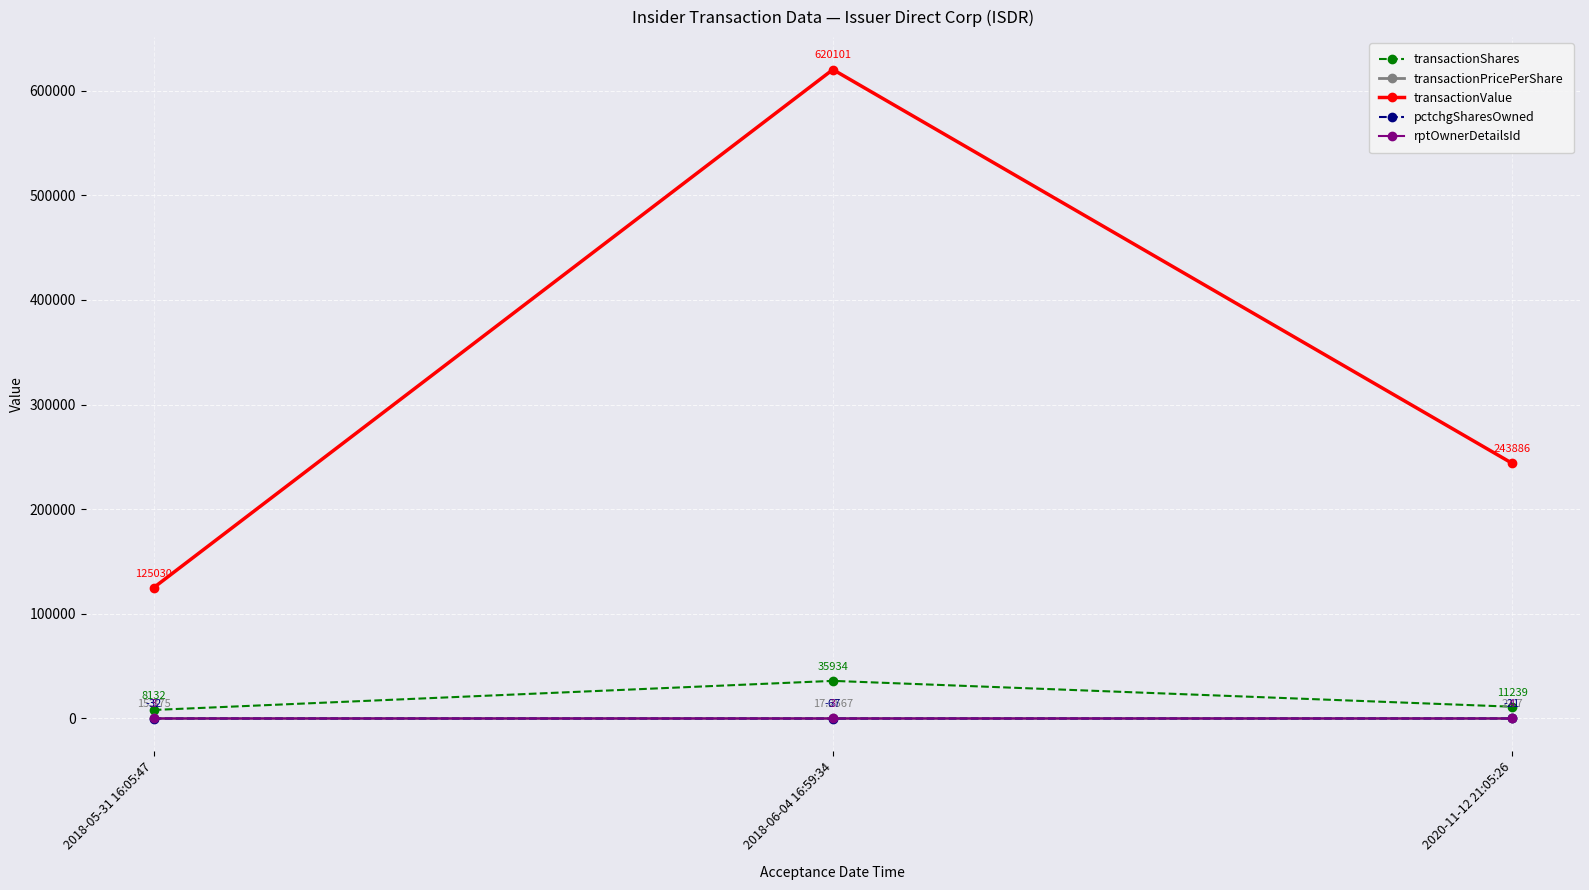

Where does the pctchgSharesOwned series first go above -32?

2020-11-12 21:05:26